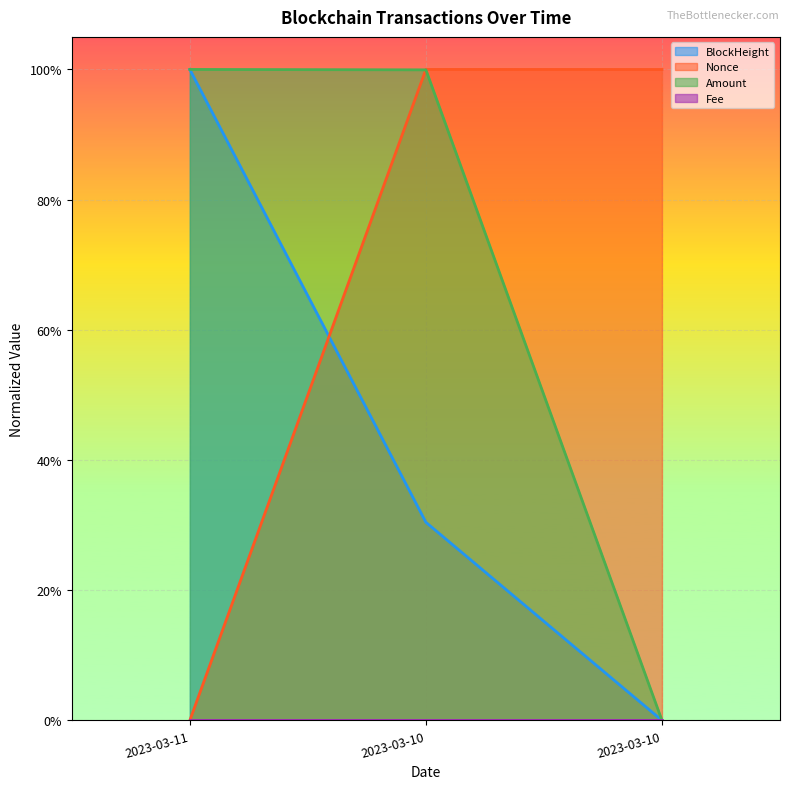

Count the number of categories in the chart.

3